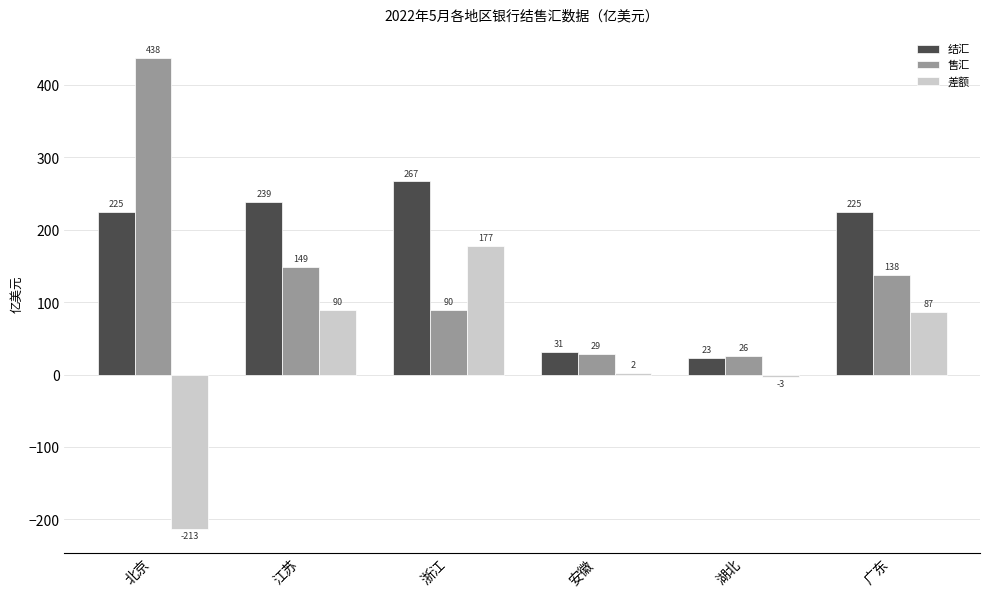

True or false: 结汇 has a value of 155.0 at 浙江.

False